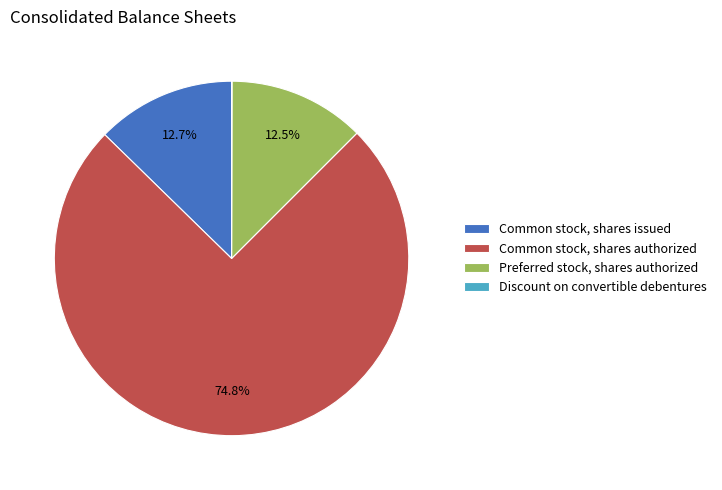

Is there any slice that represents more than half of the pie?

Yes